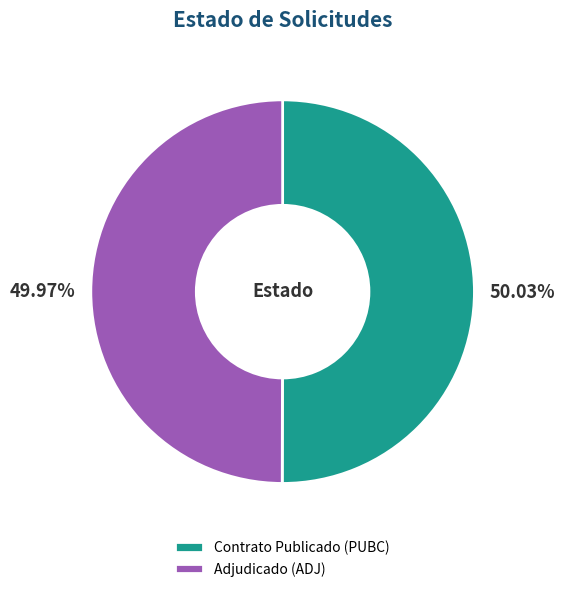

What is the ratio of the value at Contrato Publicado (PUBC) to the value at Adjudicado (ADJ)?

1.0